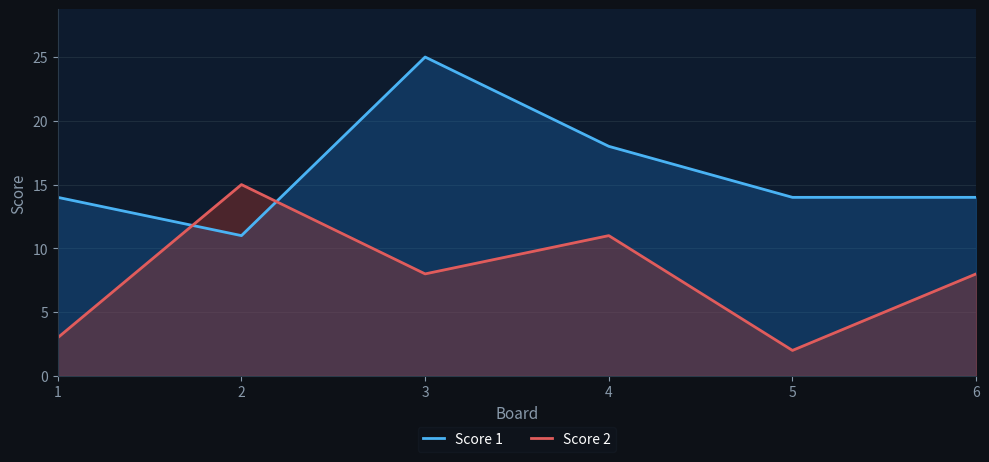

How many times do Score 1 and Score 2 cross each other?

2